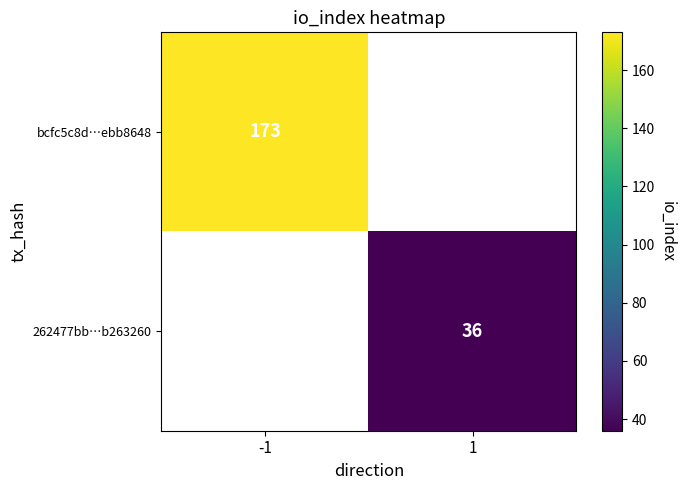

The bcfc5c8d…ebb8648 series shows 173 at -1. True or false?

True